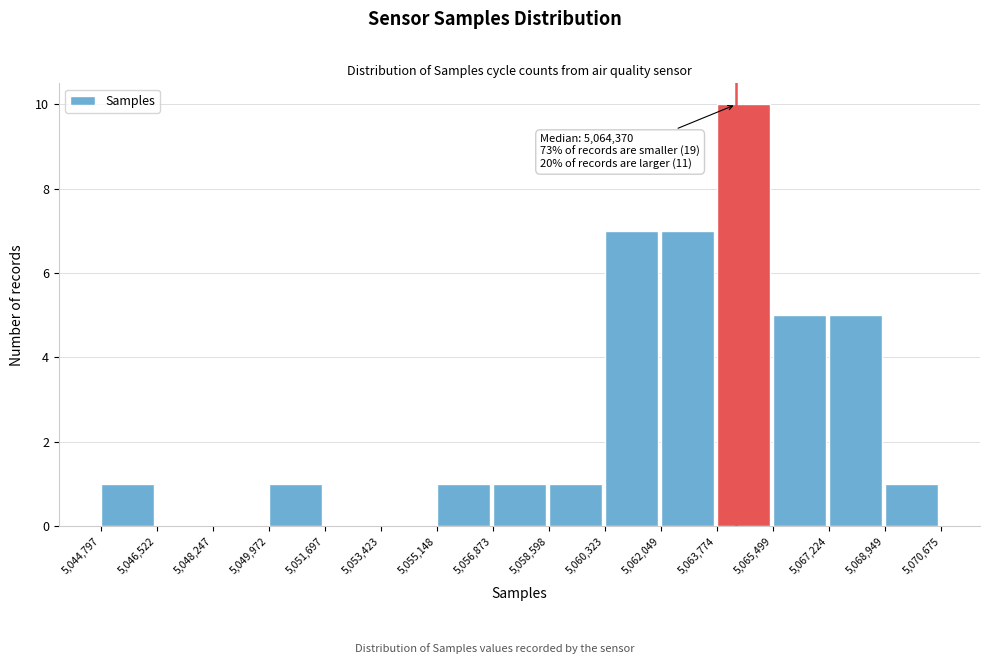

Over which range of the x-axis is the bar tallest?

5,063,774 to 5,065,499